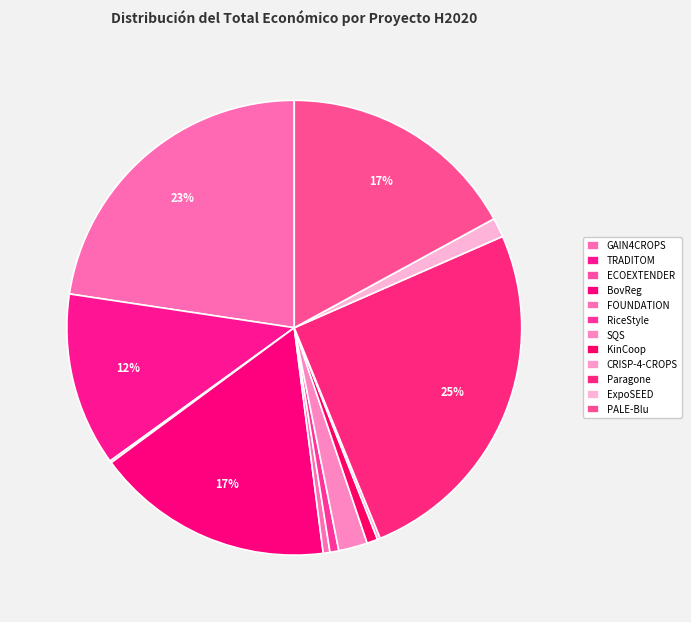

The GAIN4CROPS slice represents 23% of the pie. True or false?

True